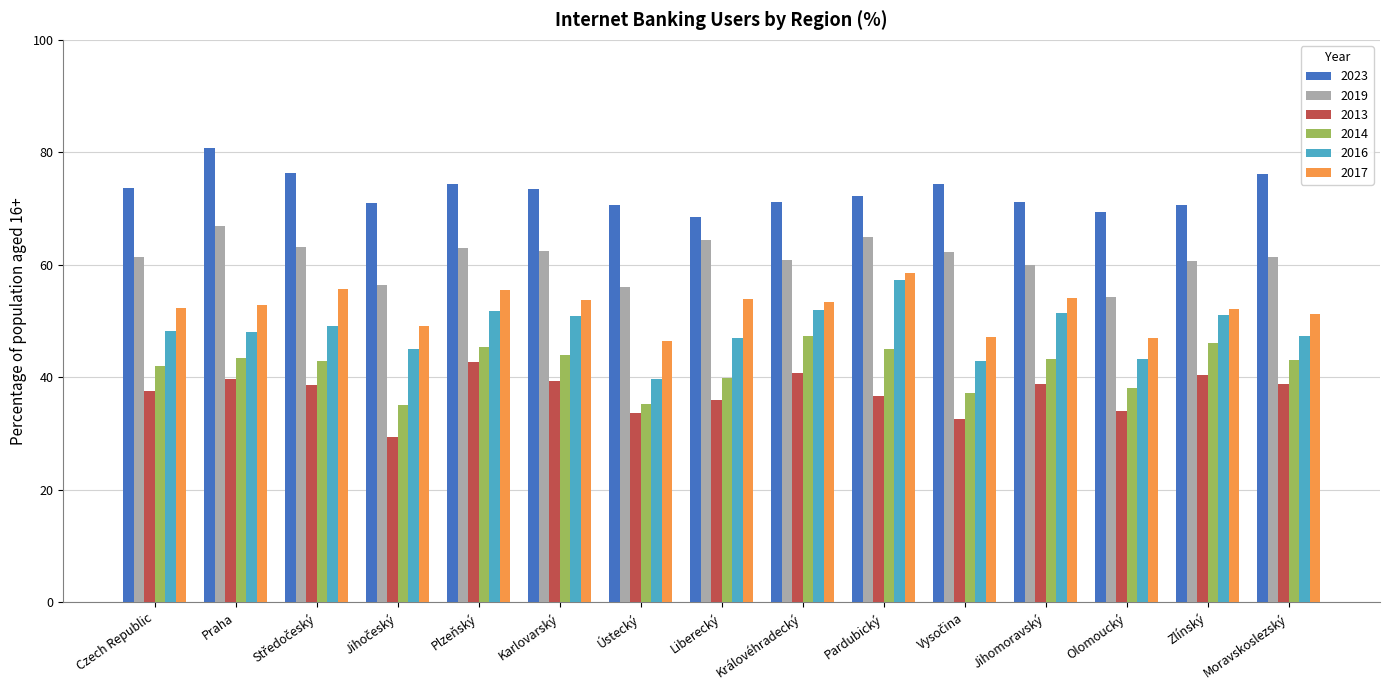

What is the label of the 3rd bar from the right?

Olomoucký